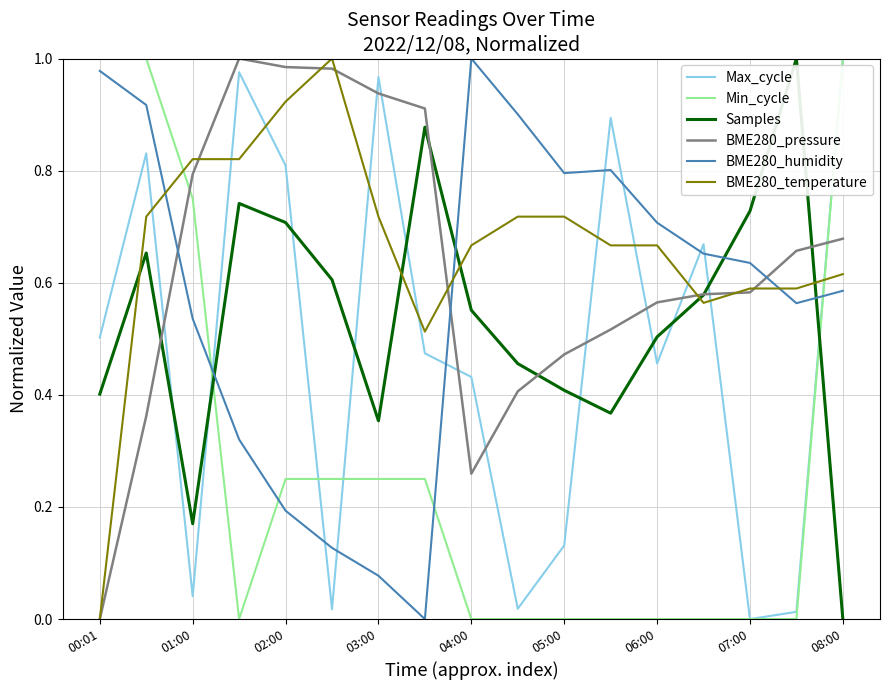

After their last crossing, which series has the higher values: Max_cycle or BME280_pressure?

Max_cycle